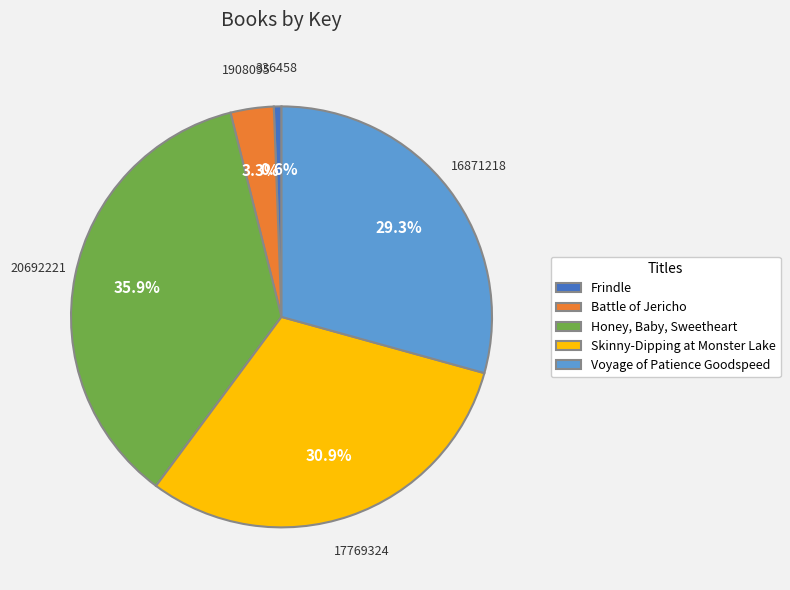

How much of the chart is everything except Battle of Jericho?

96.7%